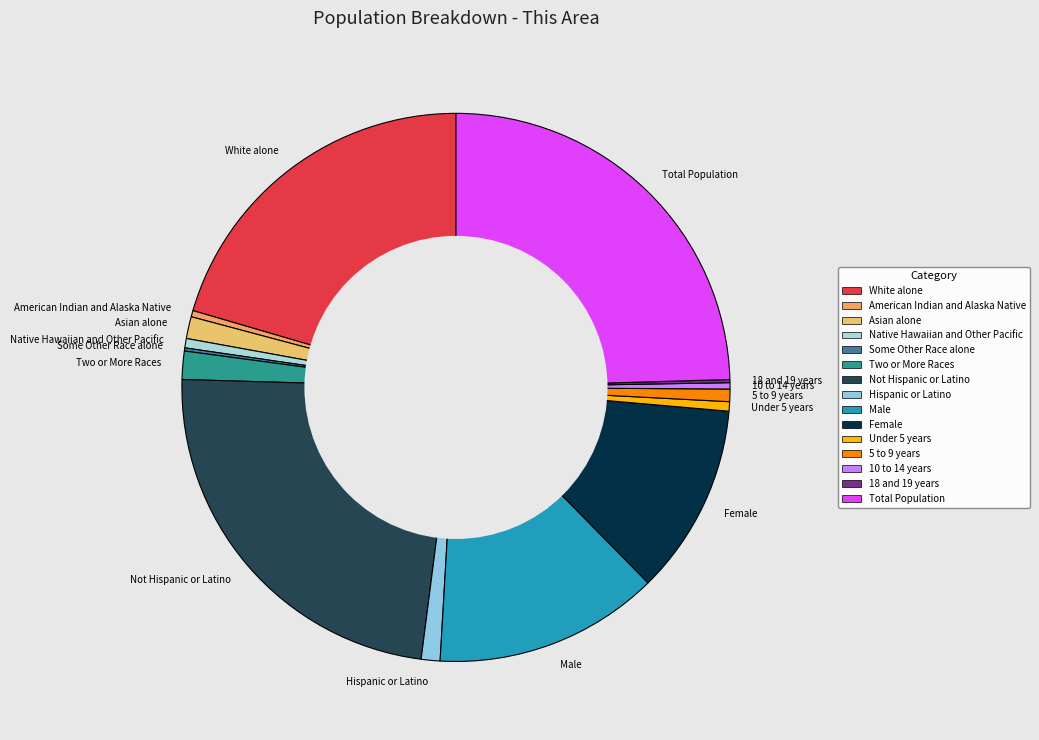

Is there any slice that represents more than half of the pie?

No